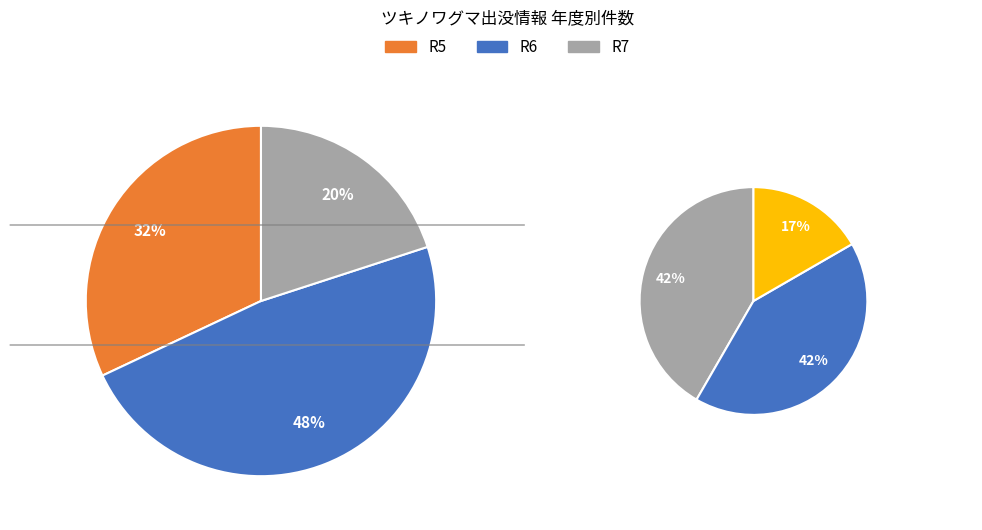

How much of the chart is everything except R7?

80.0%